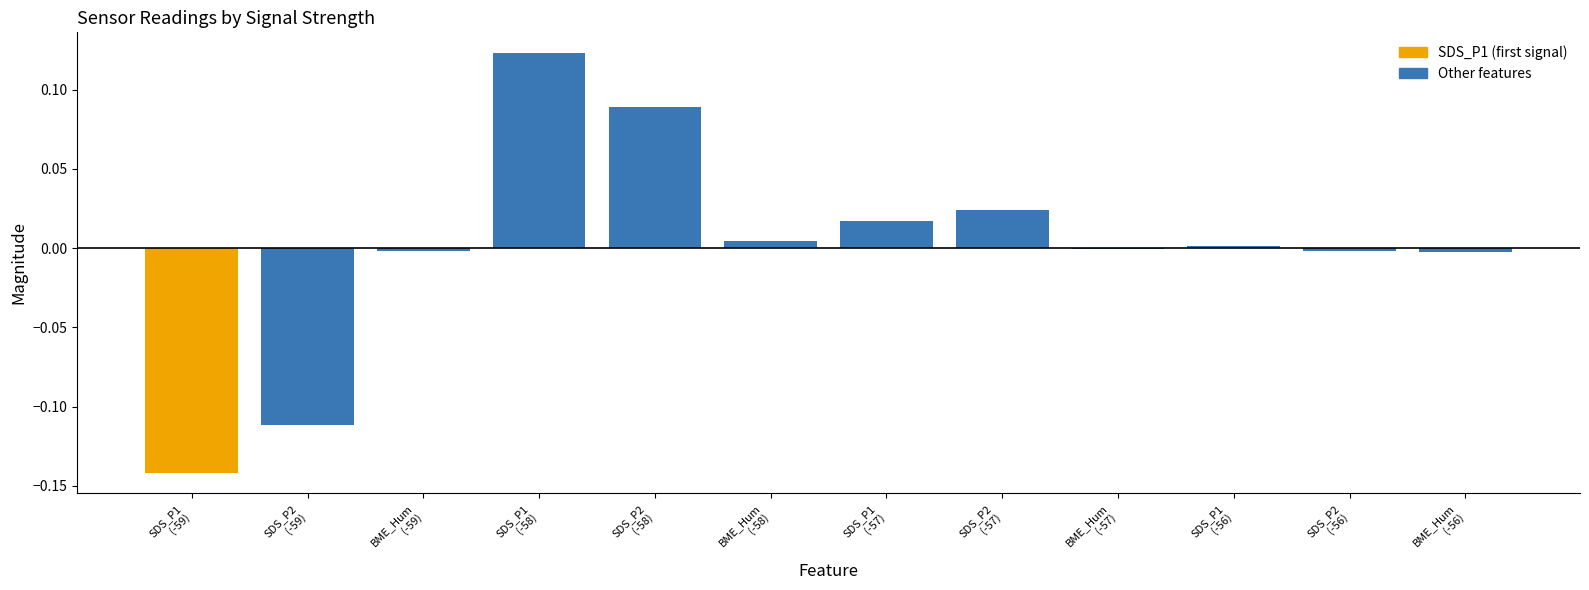

Is it true that the value at SDS_P2
(-56) is -0.0?

True